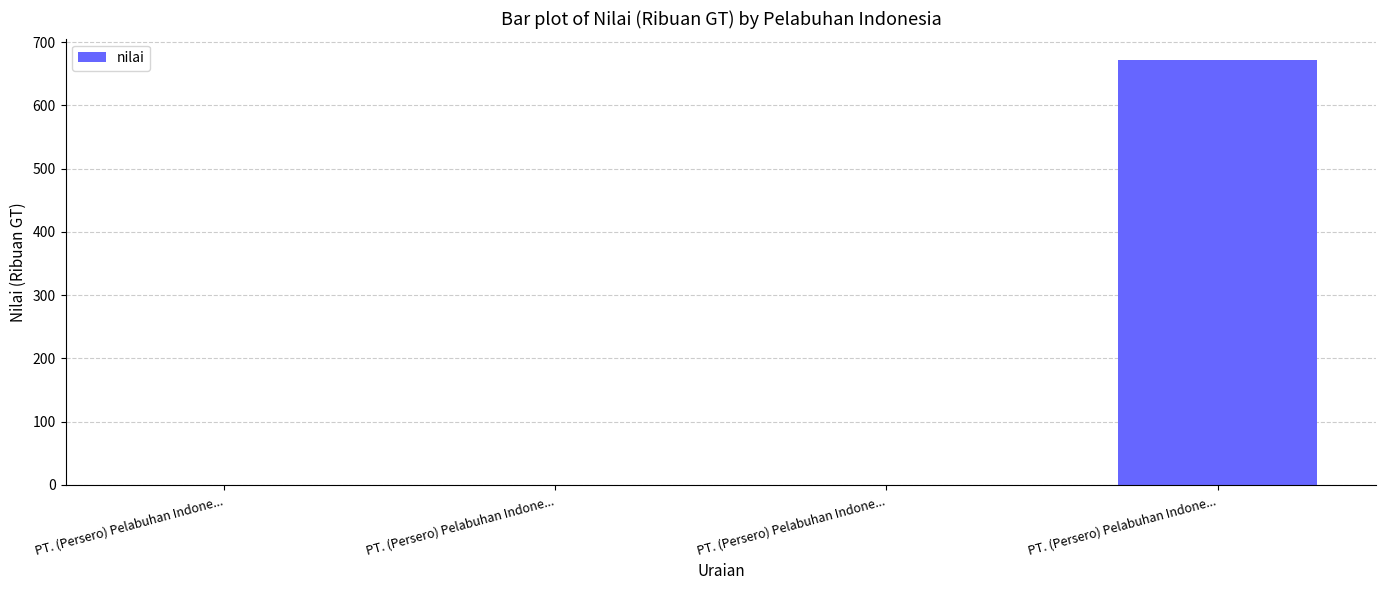

What is the greatest value displayed?

672